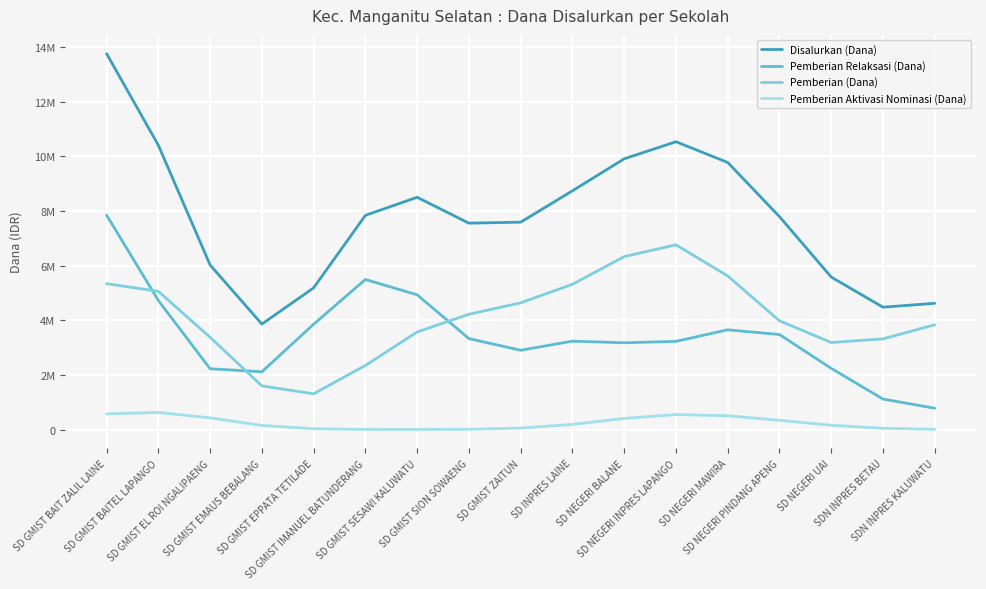

What is the difference between the second highest and second lowest values in the Pemberian (Dana) series?

4729917